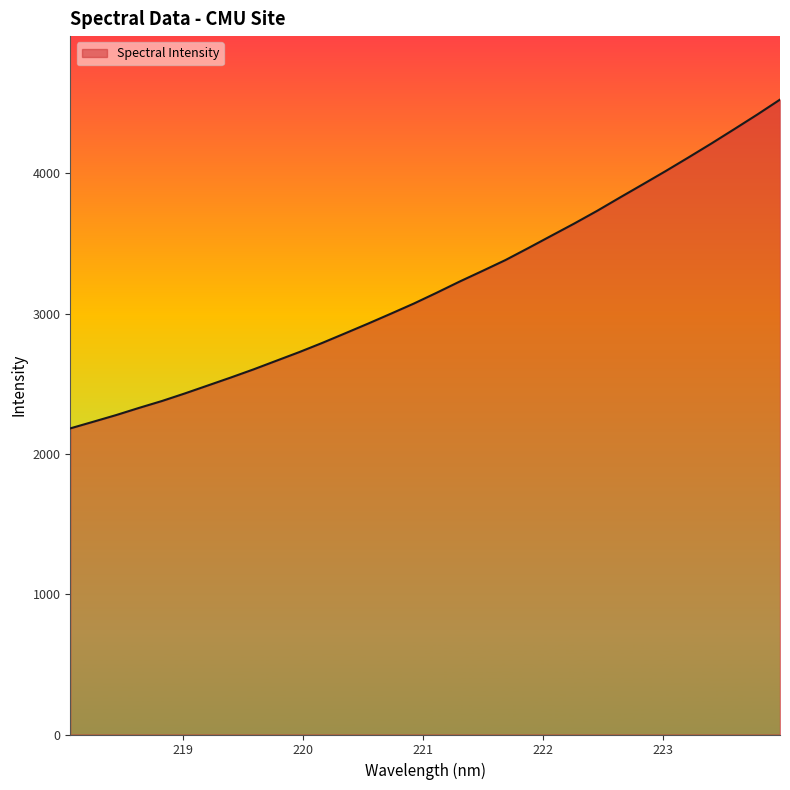

What is the difference between the maximum and minimum values?

2343.6